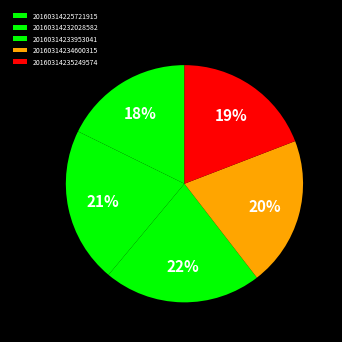

Between 20160314235249574 and 20160314234600315, which is larger?

20160314234600315